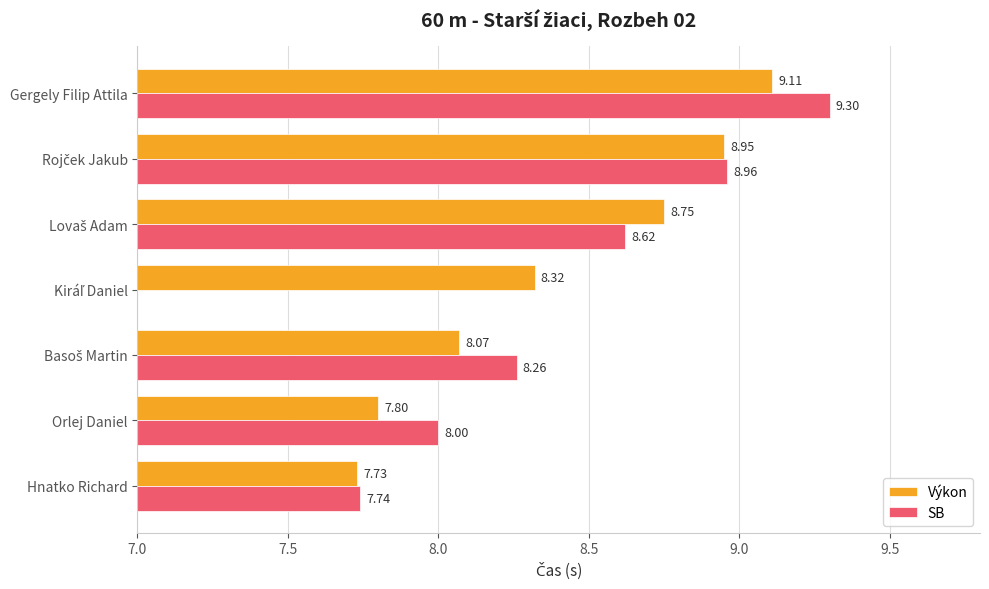

How many data points in Výkon are less than 8?

2